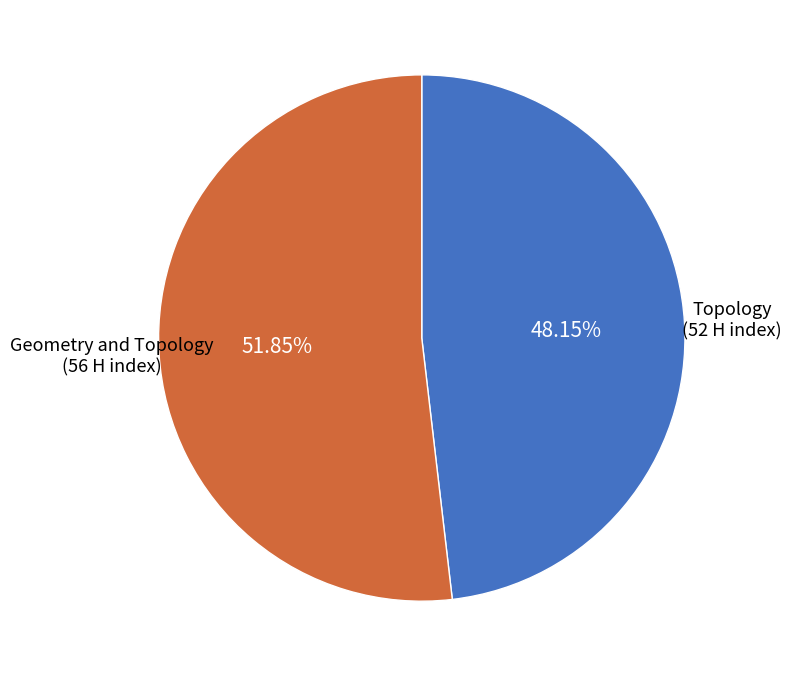

Is it true that Geometry and Topology is 52% of the pie?

True